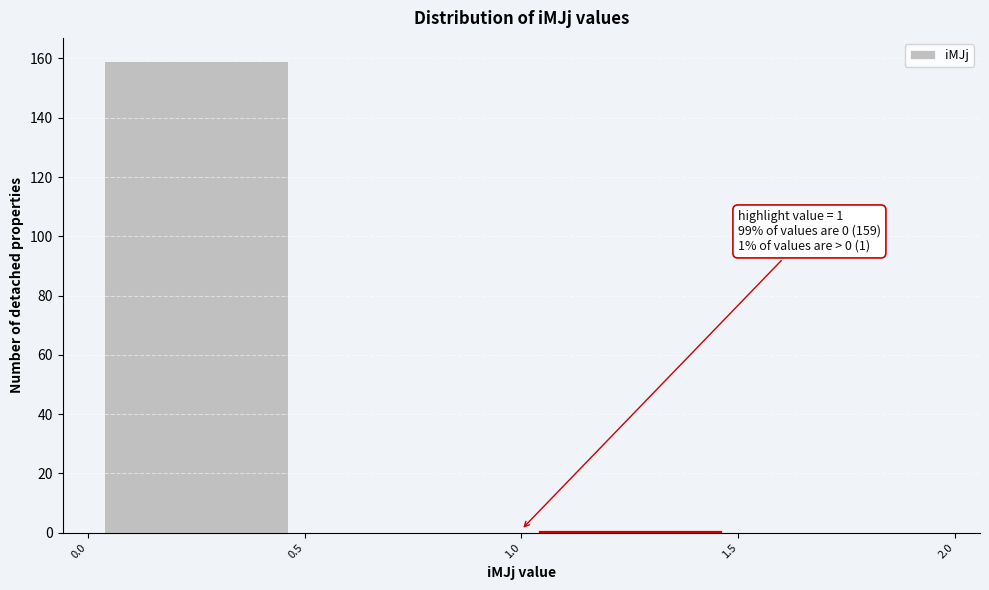

Over which range of the x-axis is the bar tallest?

0.0 to 0.5